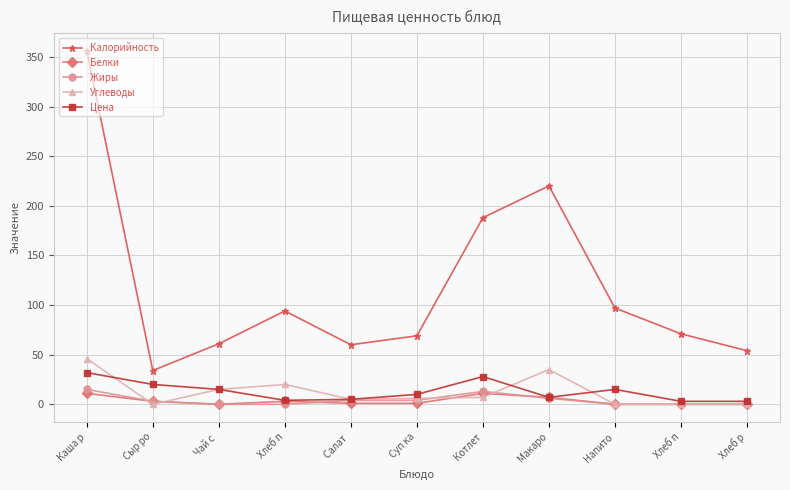

True or false: Жиры has a value of 4.0 at Салат .

True